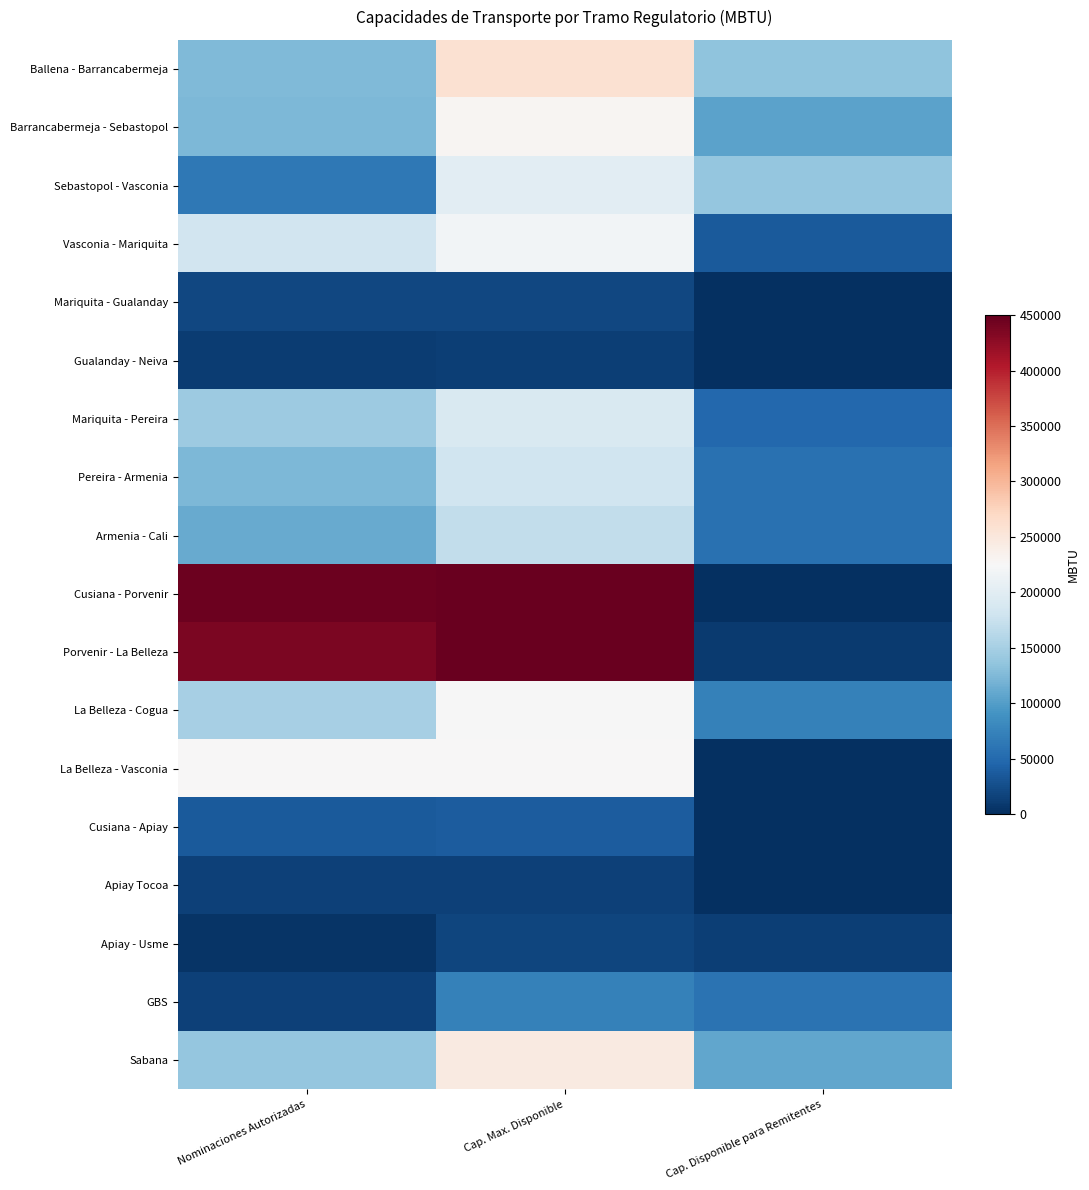

Rank the series by their maximum value, from lowest to highest.

Gualanday - Neiva, Apiay Tocoa, Apiay - Usme, Mariquita - Gualanday, Cusiana - Apiay, GBS, Armenia - Cali, Pereira - Armenia, Mariquita - Pereira, Sebastopol - Vasconia, Vasconia - Mariquita, La Belleza - Cogua, La Belleza - Vasconia, Barrancabermeja - Sebastopol, Sabana, Ballena - Barrancabermeja, Cusiana - Porvenir, Porvenir - La Belleza